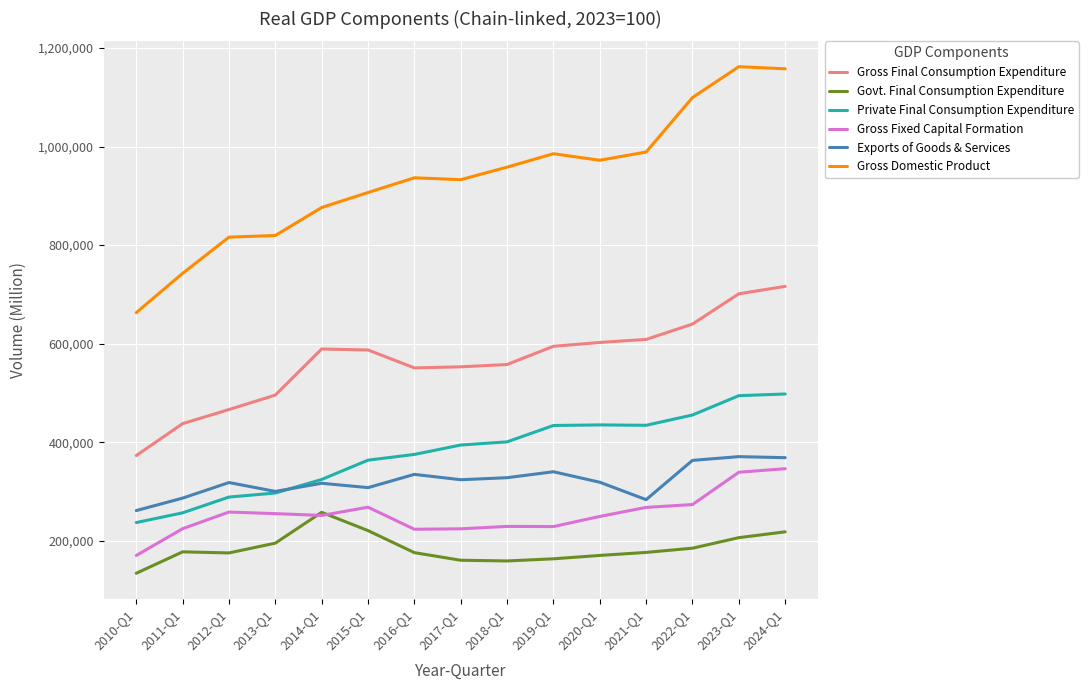

Which series has the largest total across all categories?

Gross Domestic Product